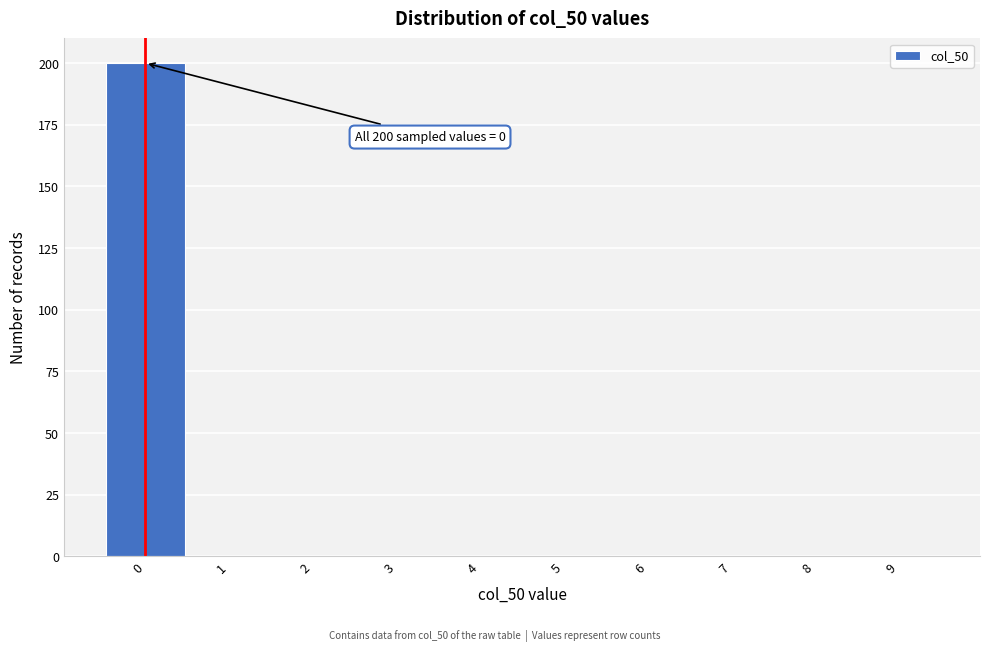

Which range on the x-axis has the tallest bar?

-0.5 to 0.5